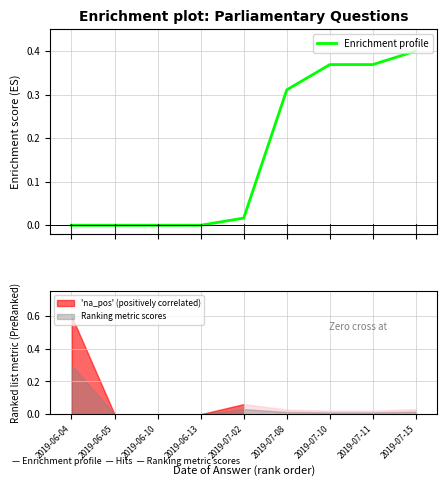

What is the average value?

0.2